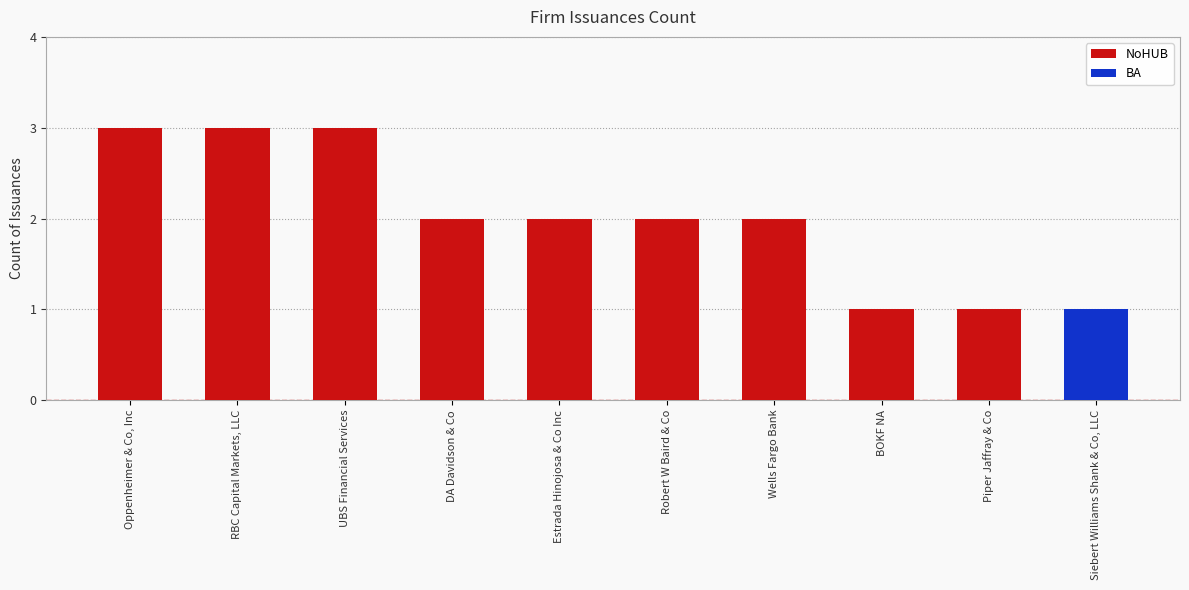

What is the value of the 8th bar from the left?

1